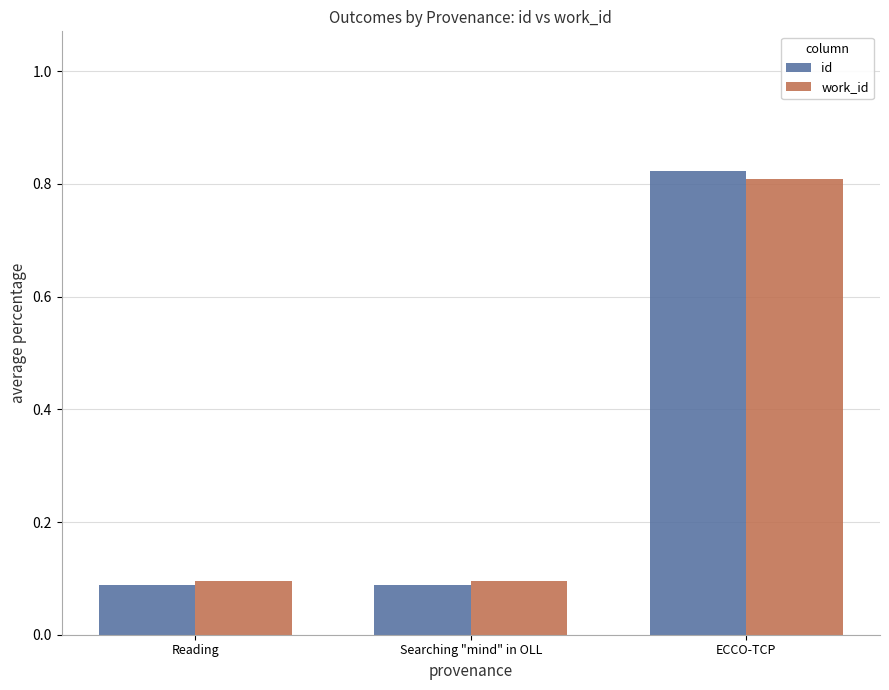

The value of id at Reading is 0.0. True or false?

False